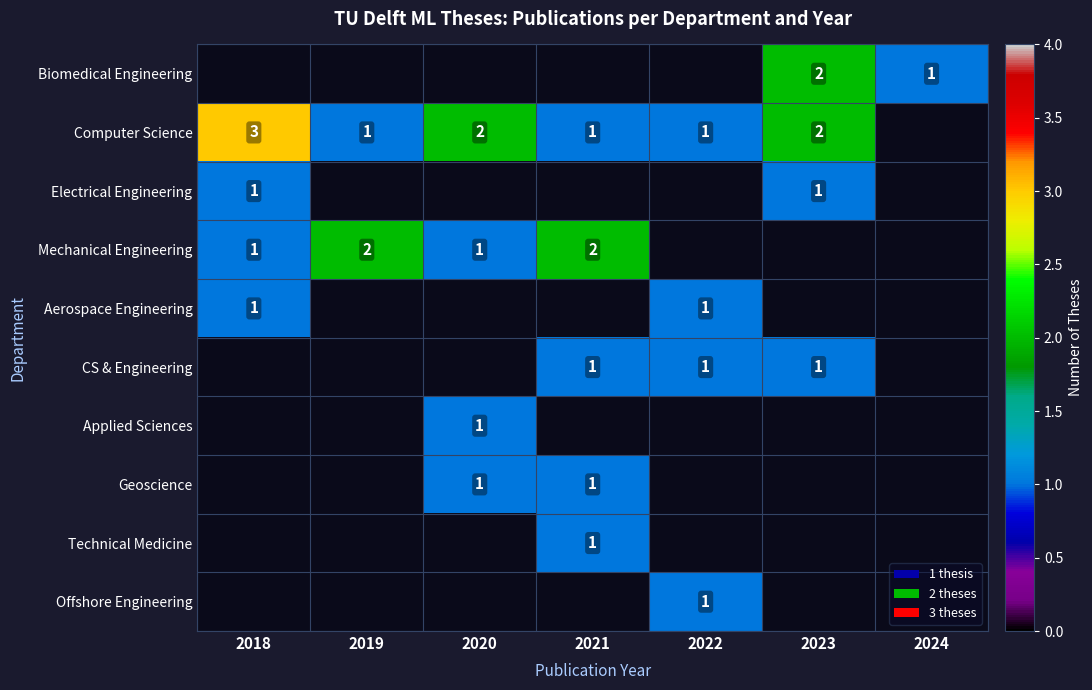

The value of Mechanical Engineering at 2018 is 0. True or false?

False